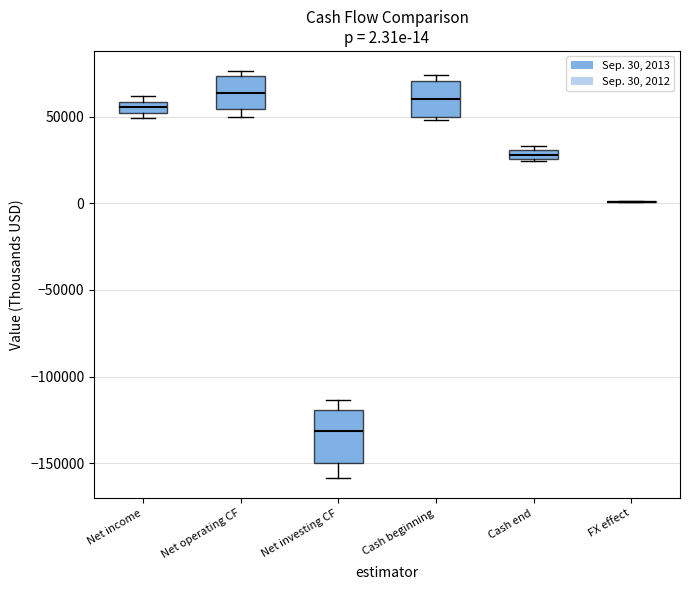

Which box is the tallest, from its lower edge to its upper edge?

Net investing CF